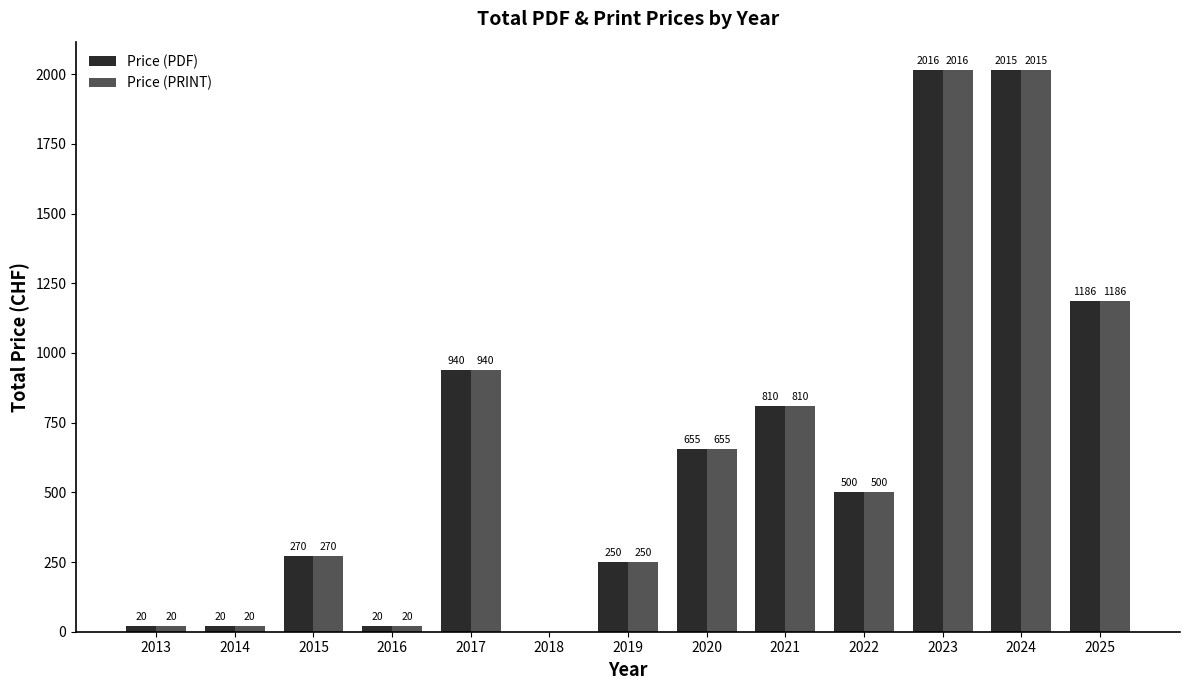

Where is Price (PDF) nearest to the value 1008?

2017